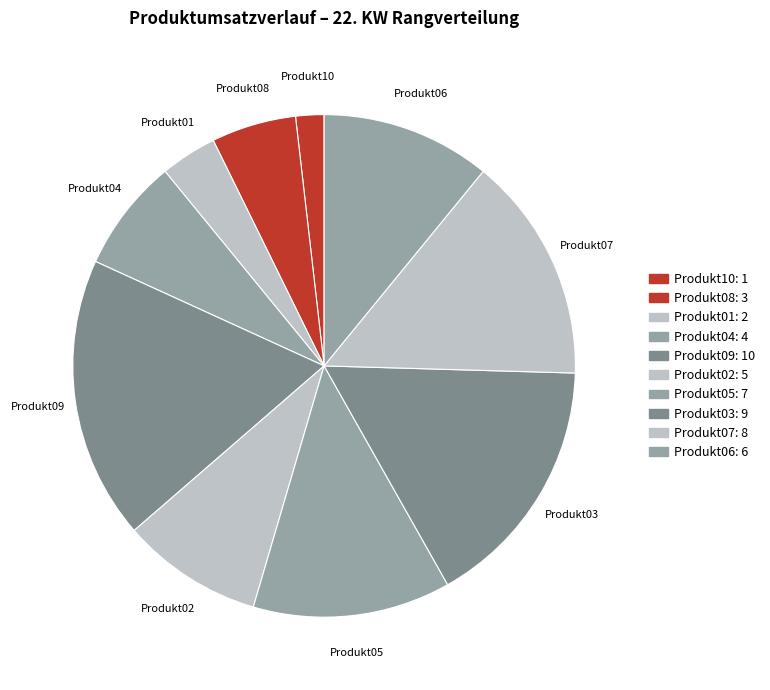

What is the smallest slice in the pie chart?

Produkt10